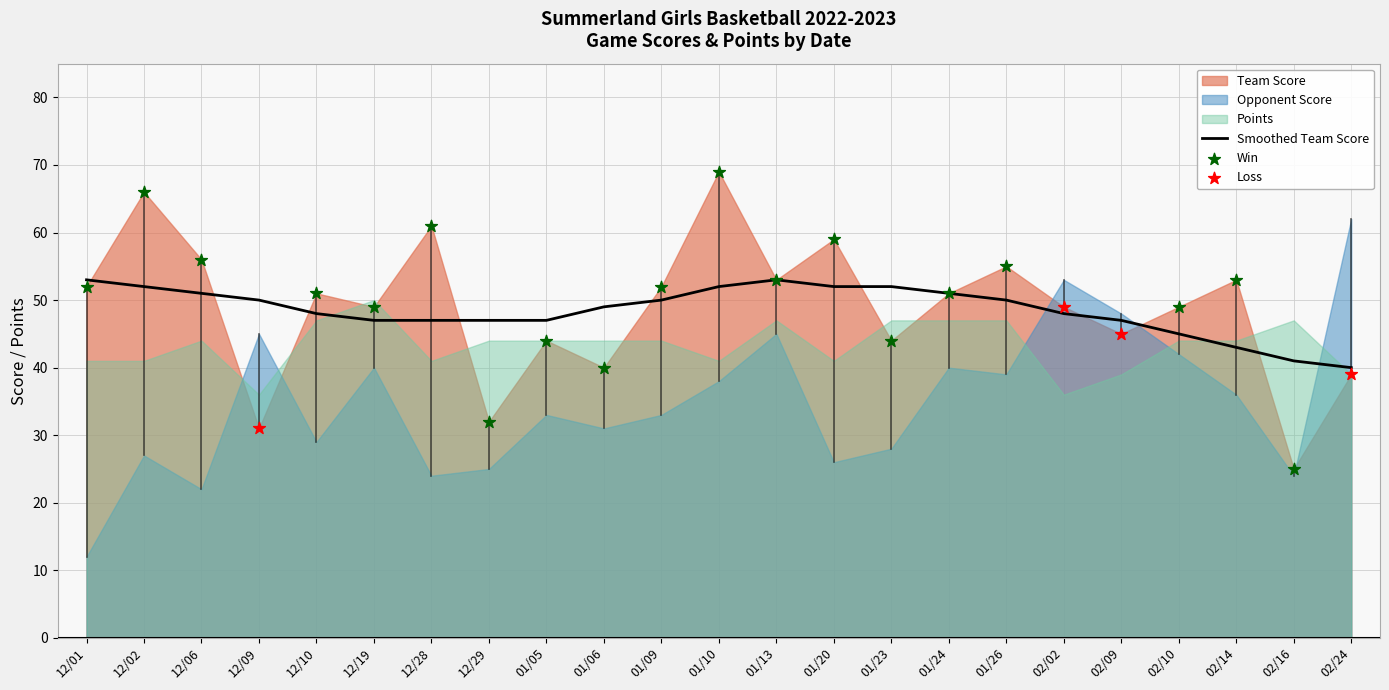

Which series has the largest Y range (max minus min)?

Opponent Score